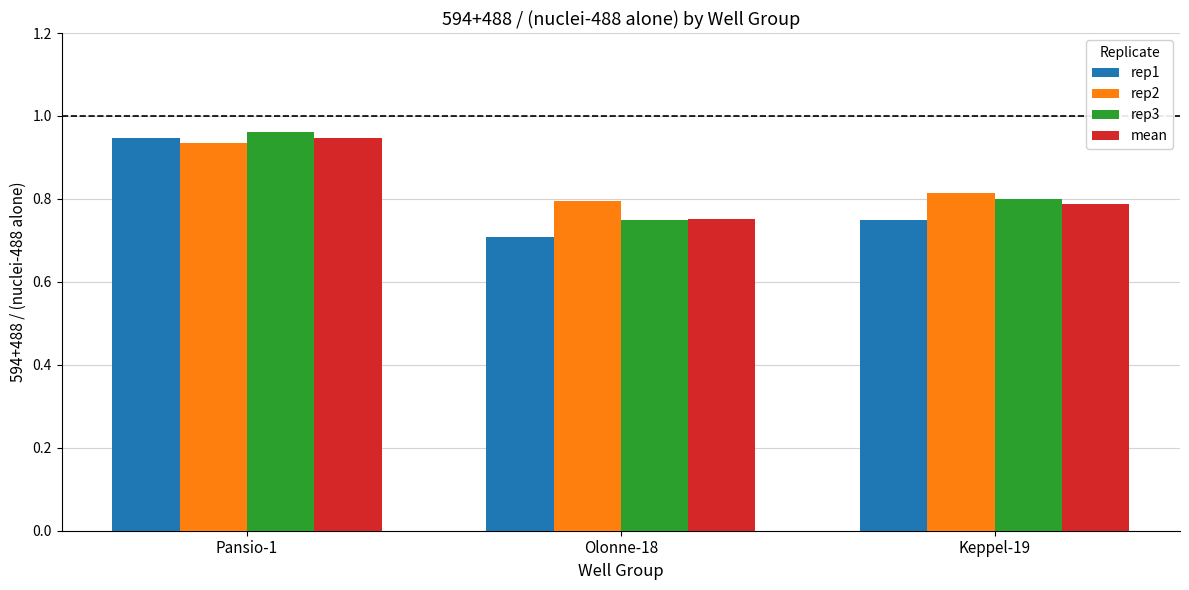

At which category is the sum across all series the highest?

Pansio-1